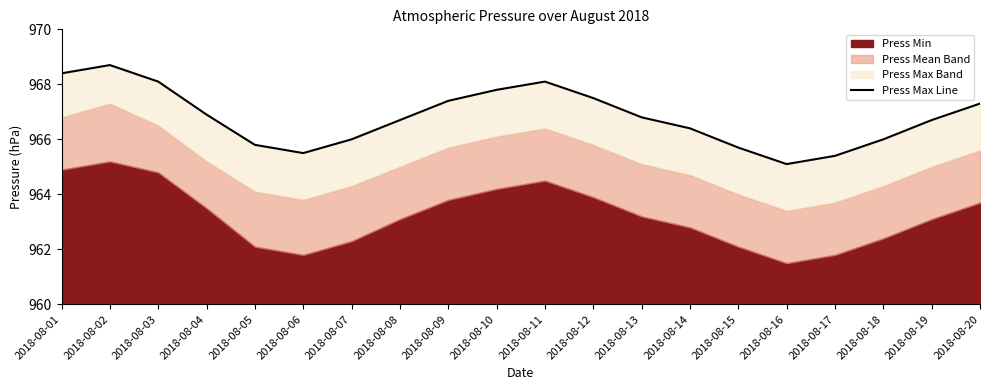

Reading right to left, list all the values displayed in this chart.

967.3	966.7	966.0	965.4	965.1	965.7	966.4	966.8	967.5	968.1	967.8	967.4	966.7	966.0	965.5	965.8	966.9	968.1	968.7	968.4